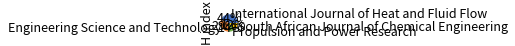

To the nearest percent, what is the average slice percentage?

25%